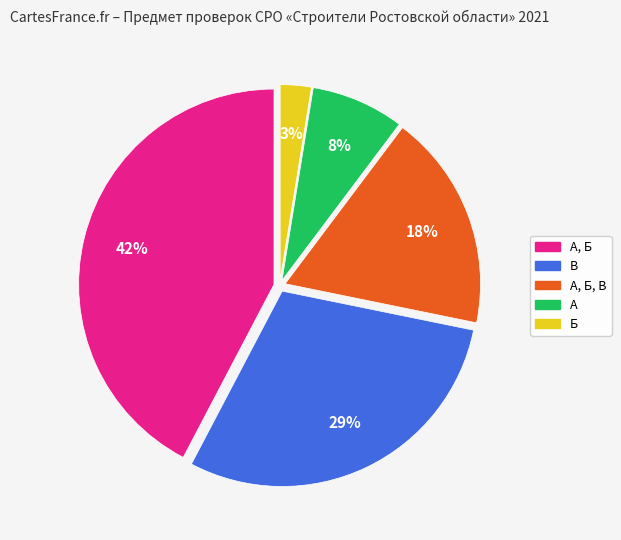

What percentage is the А, Б, В slice, to the nearest percent?

18%